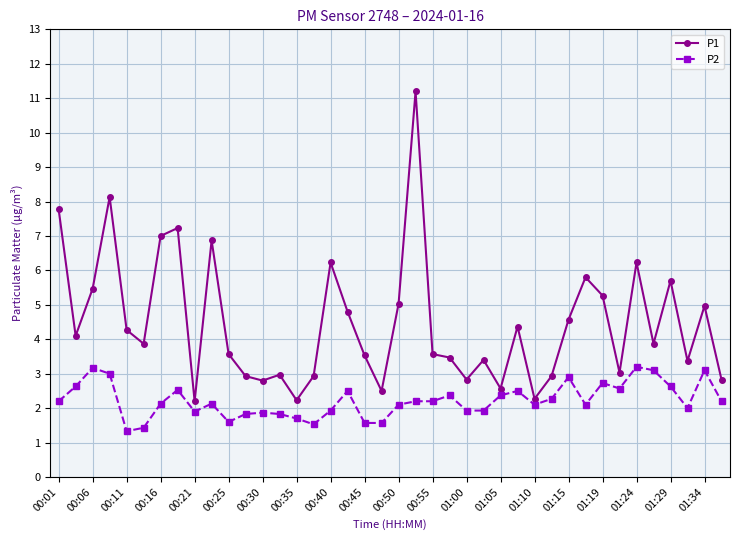

Which series has the largest range (max minus min)?

P1